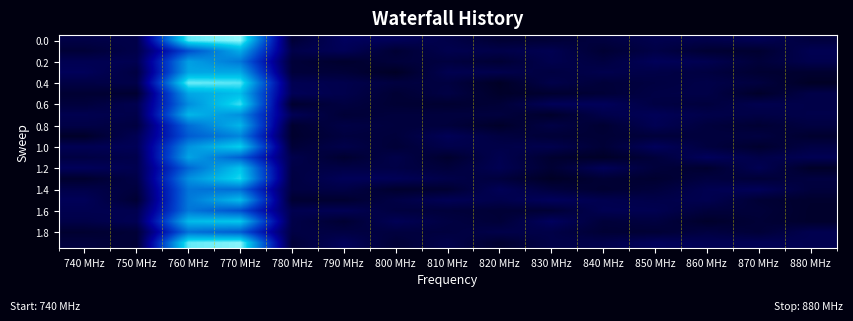

What is the greatest value displayed?

1.0